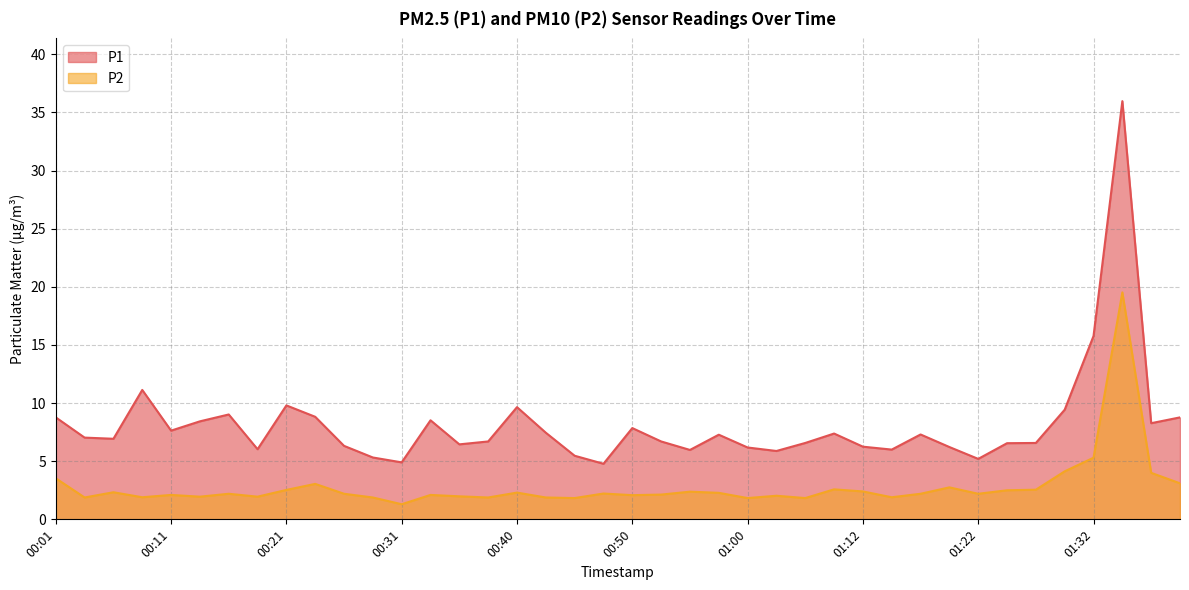

Between 00:13 and 00:09, which is larger?

00:09